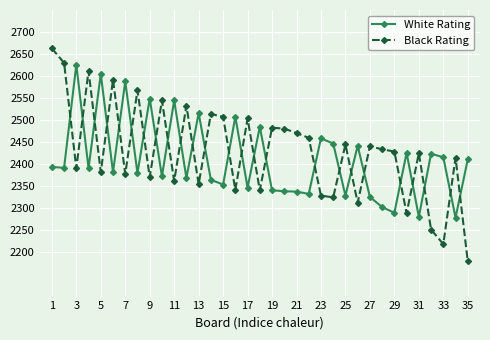

What is the sum of all Black Rating values?

84982